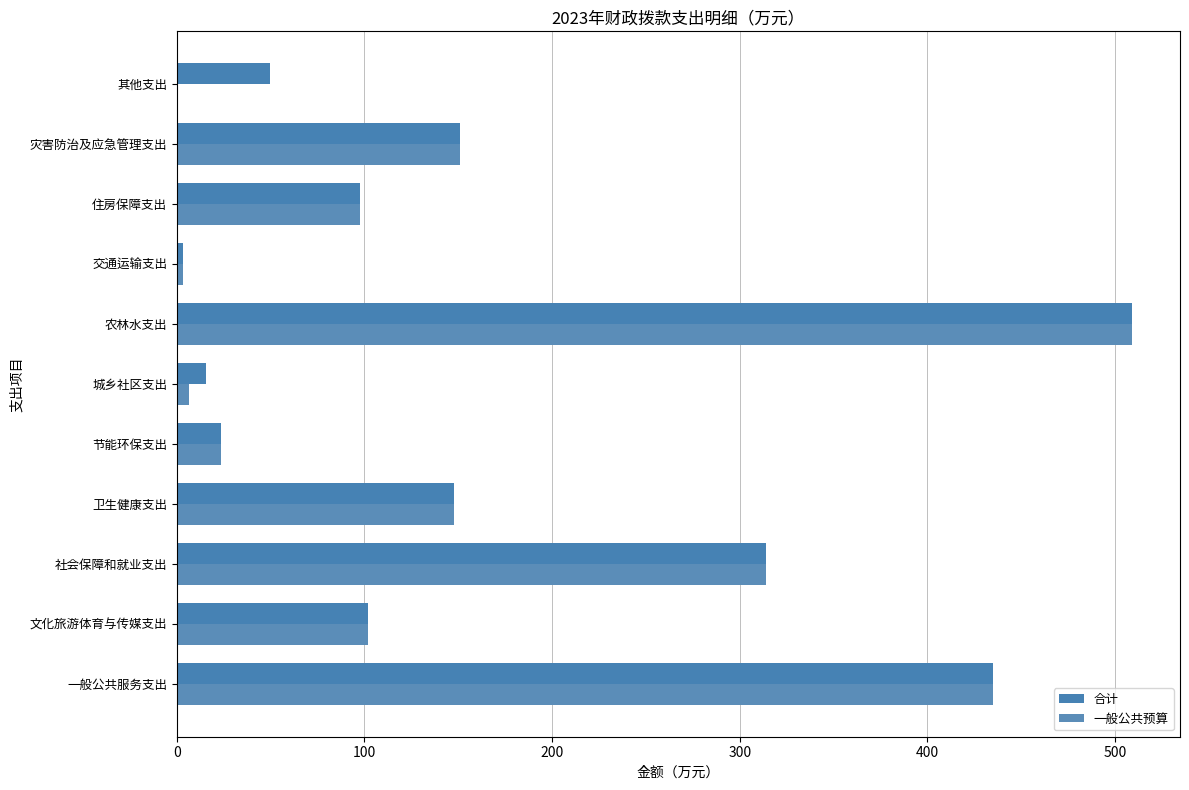

How many distinct data groups are displayed?

2